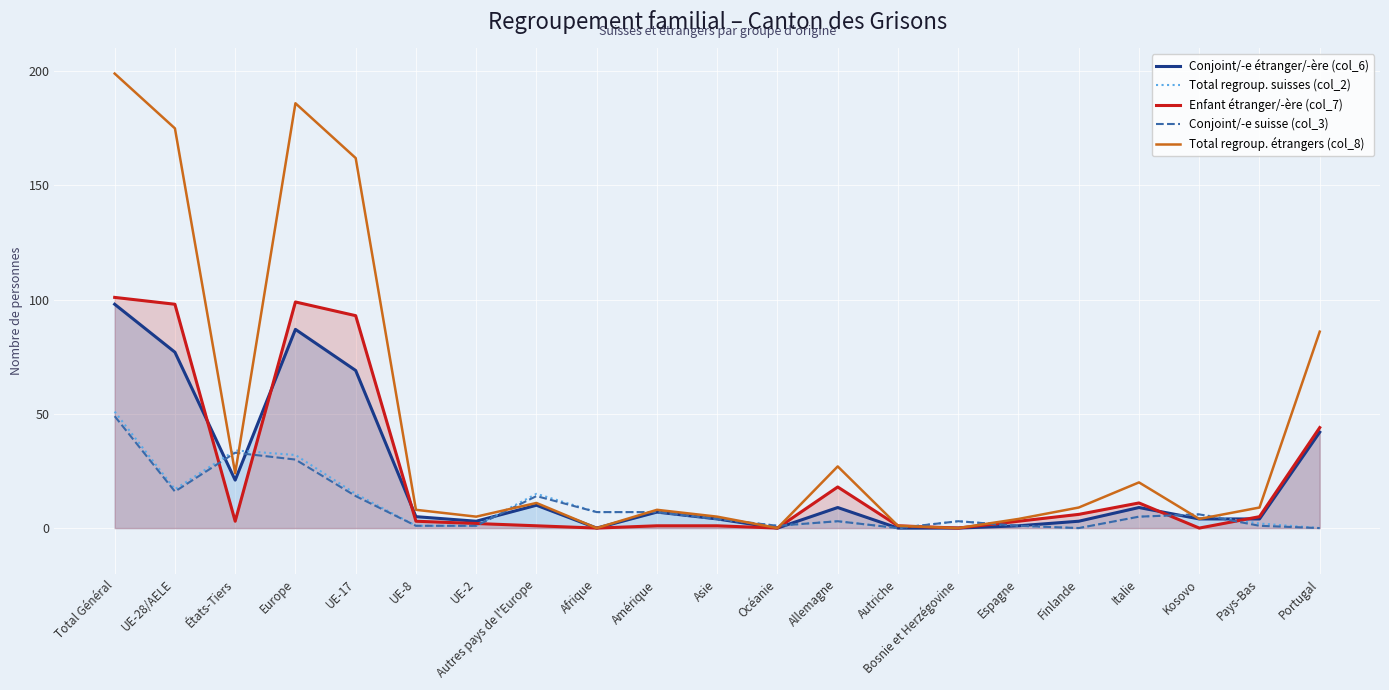

Reading left to right, transcribe all the data shown in this chart.

Conjoint/-e étranger/-ère (col_6): 98	77	21	87	69	5	3	10	0	7	4	0	9	0	0	1	3	9	4	4	42
Total regroup. suisses (col_2): 51	17	34	32	15	1	1	15	7	7	4	1	3	0	3	1	0	5	6	2	0
Enfant étranger/-ère (col_7): 101	98	3	99	93	3	2	1	0	1	1	0	18	1	0	3	6	11	0	5	44
Conjoint/-e suisse (col_3): 49	16	33	30	14	1	1	14	7	7	4	1	3	0	3	1	0	5	6	1	0
Total regroup. étrangers (col_8): 199	175	24	186	162	8	5	11	0	8	5	0	27	1	0	4	9	20	4	9	86